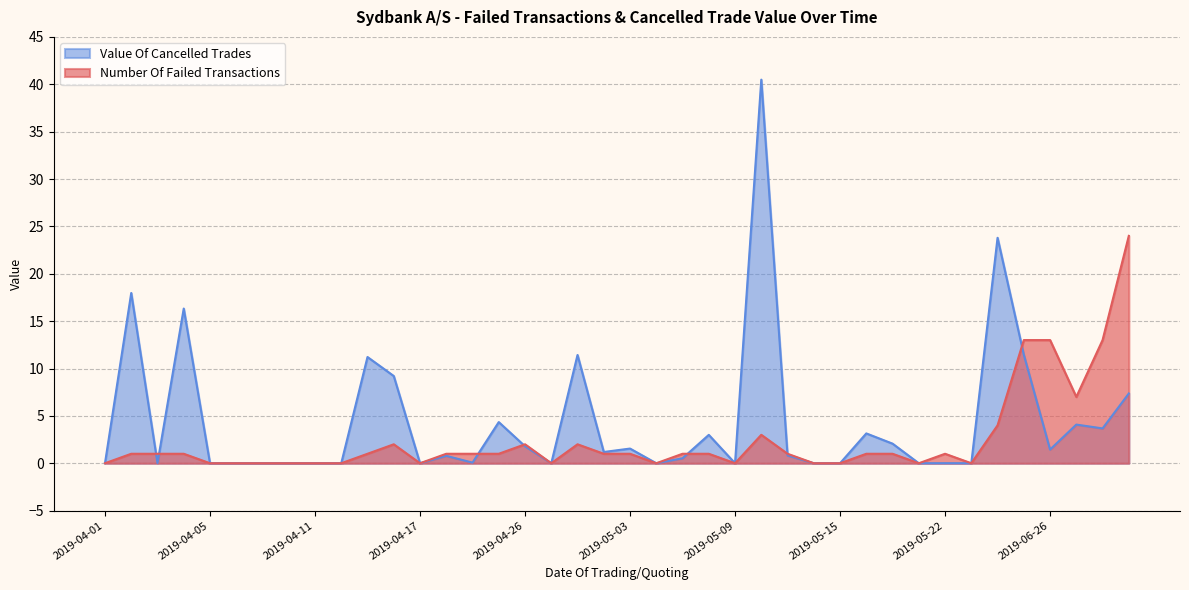

What is the highest value of the Number Of Failed Transactions series?

24.0